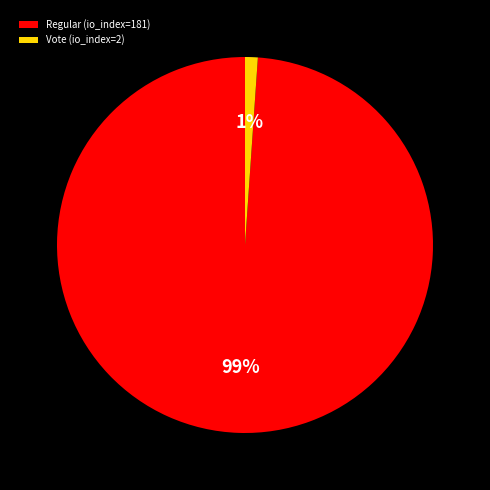

Which category has the biggest portion of the pie?

Regular (io_index=181)